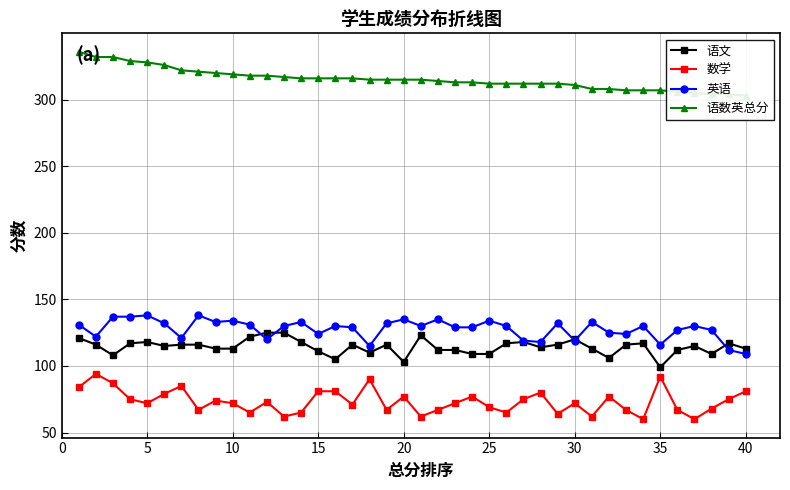

What is the highest value of the 语数英总分 series?

336